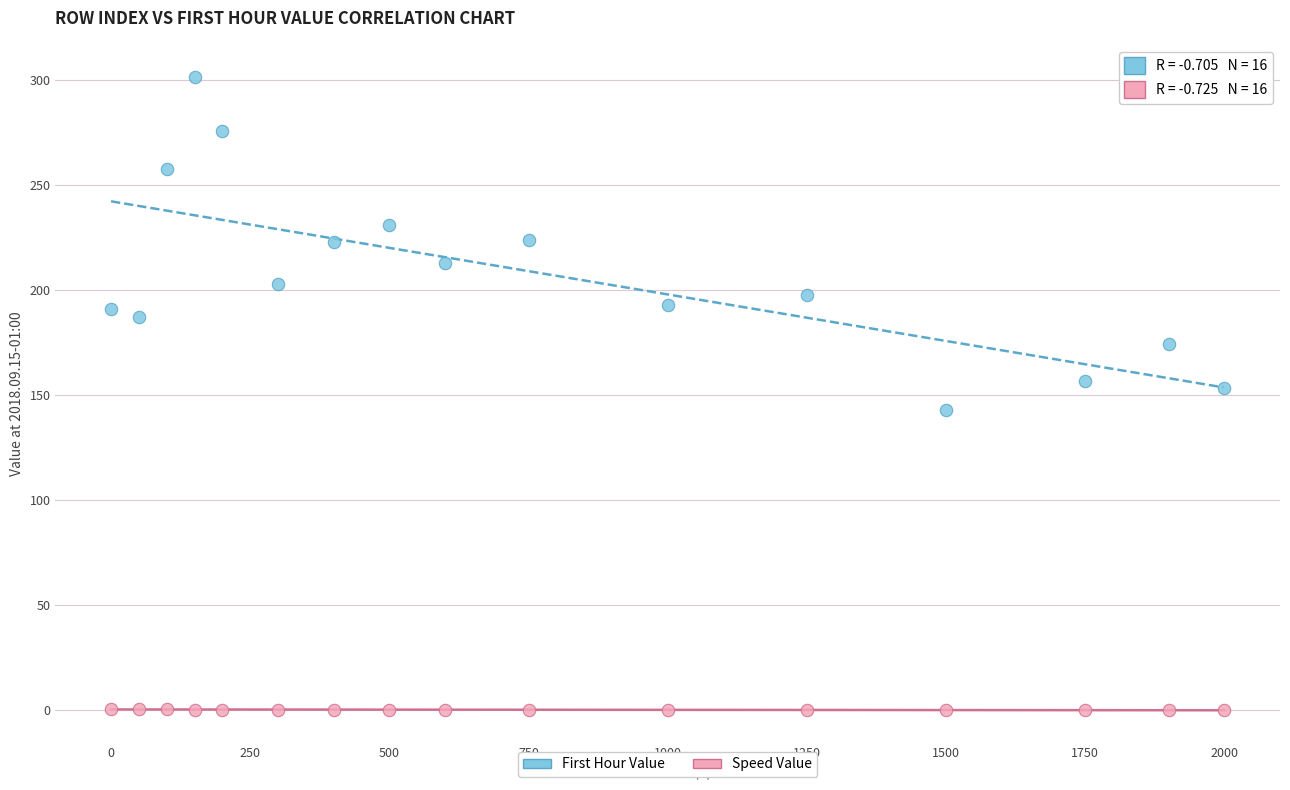

Which series reaches the minimum Y coordinate?

Speed Value